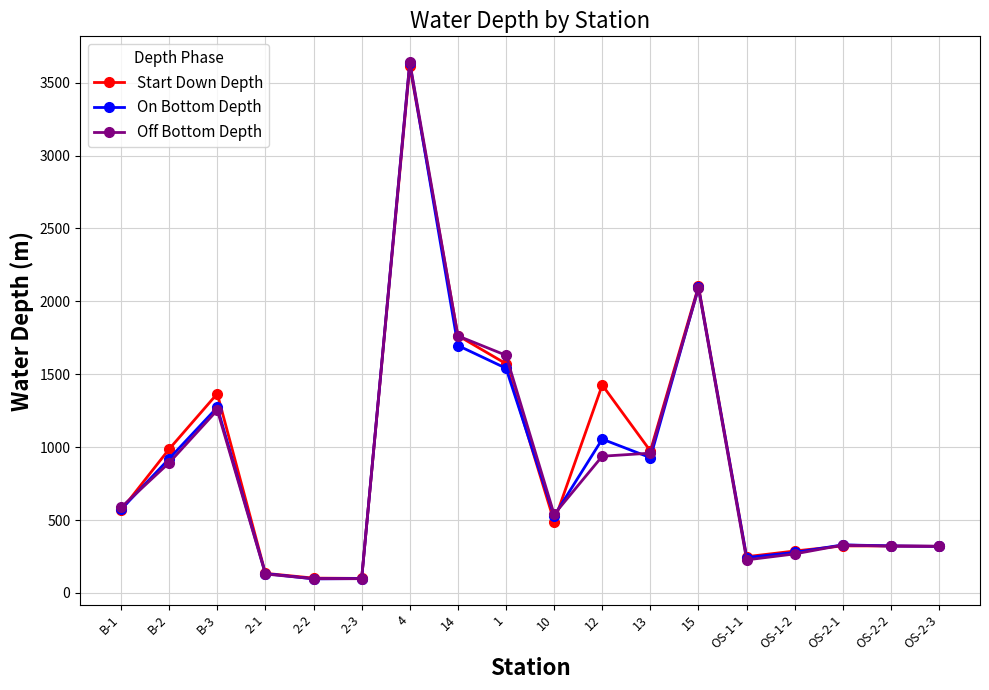

Is this an area chart (filled region under the line)?

No